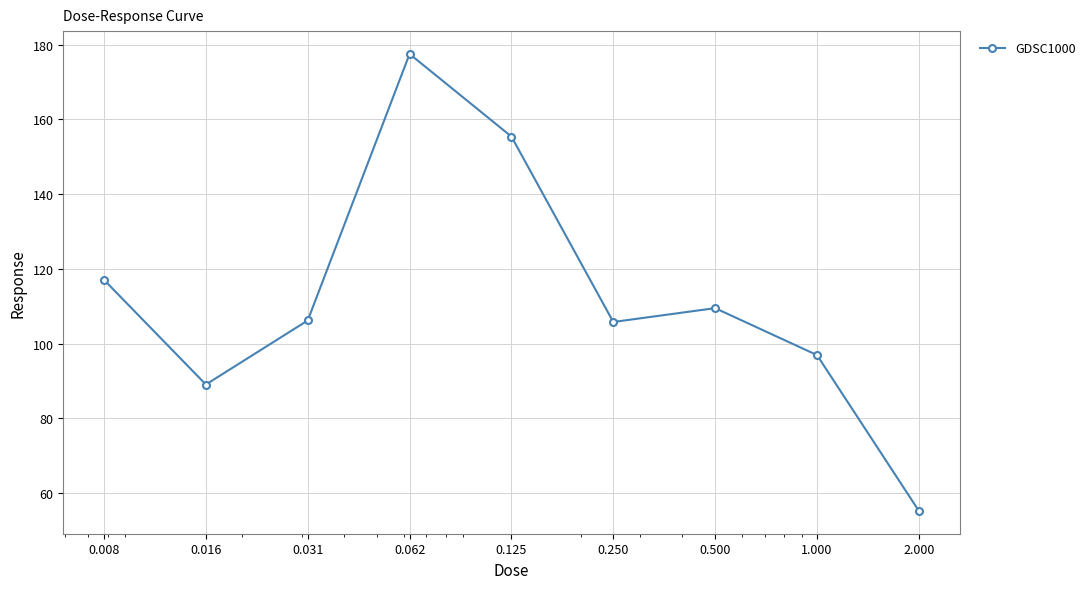

How many points are higher than both their immediate neighbors (excluding endpoints)?

2